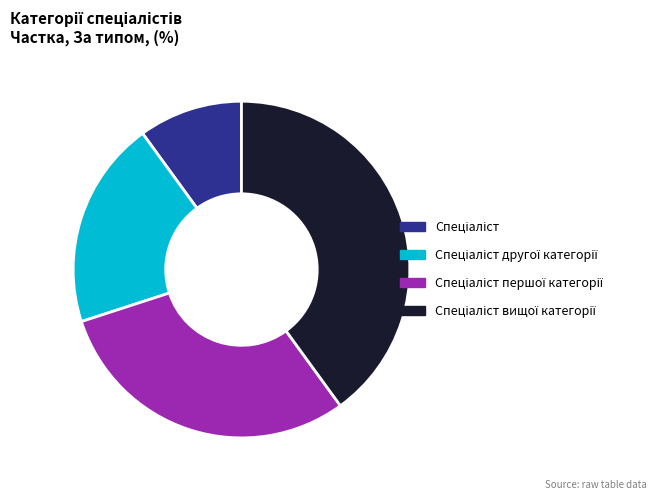

Does any single category account for the majority?

No